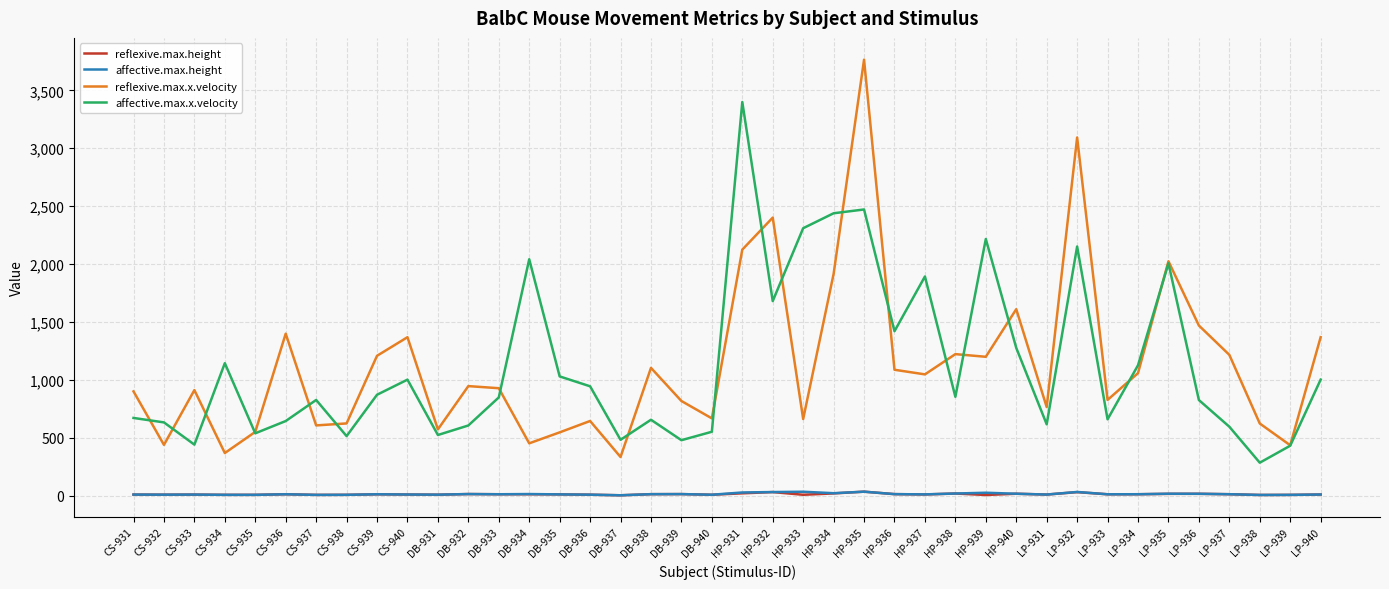

Which series has the largest range (max minus min)?

reflexive.max.x.velocity